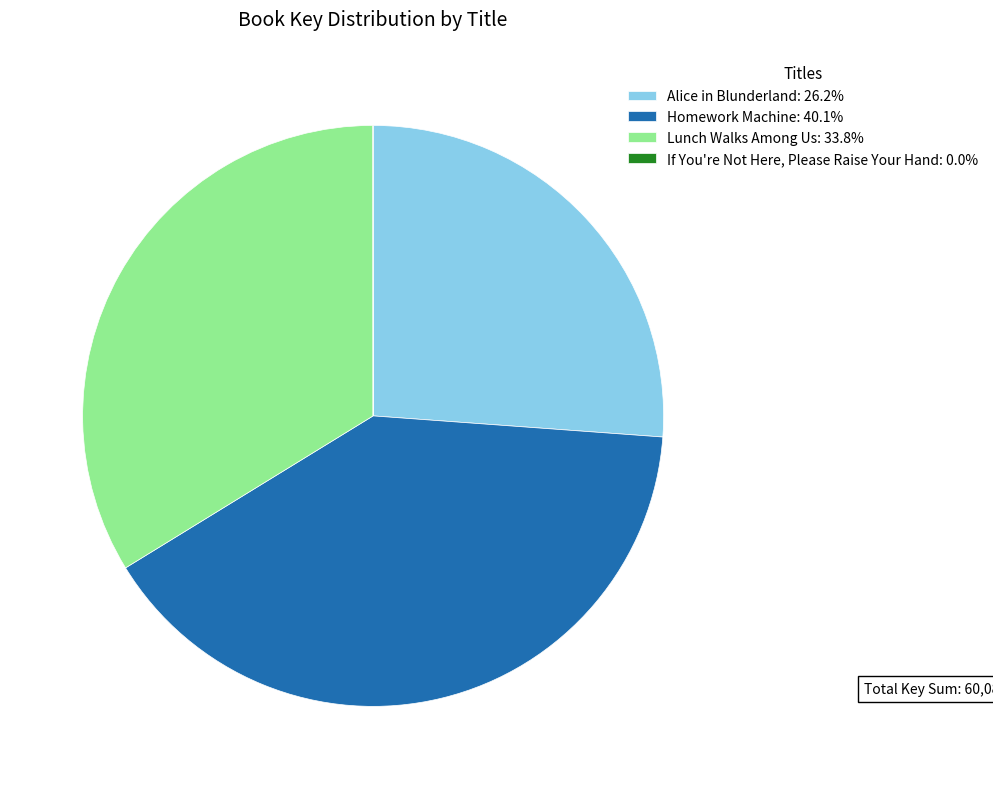

Is there a majority slice in this chart?

No